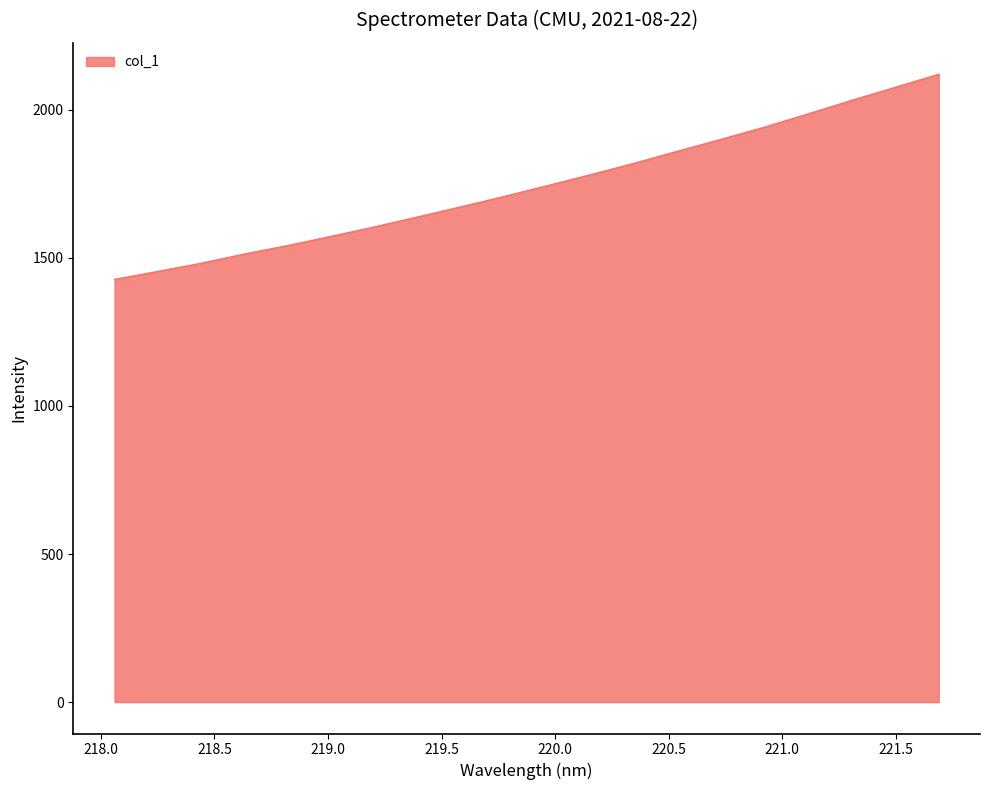

What is the smallest value displayed?

1427.1